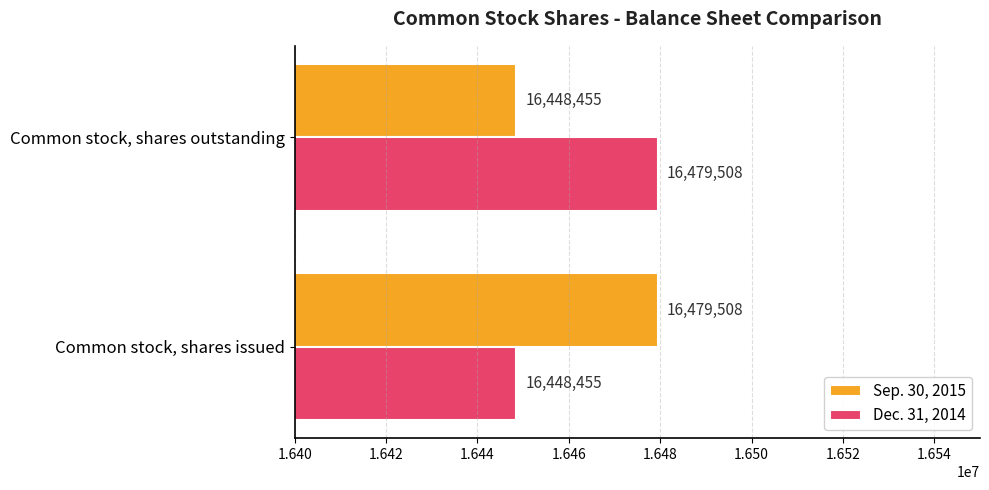

At which label is Dec. 31, 2014 closest to 16463981?

Common stock, shares issued